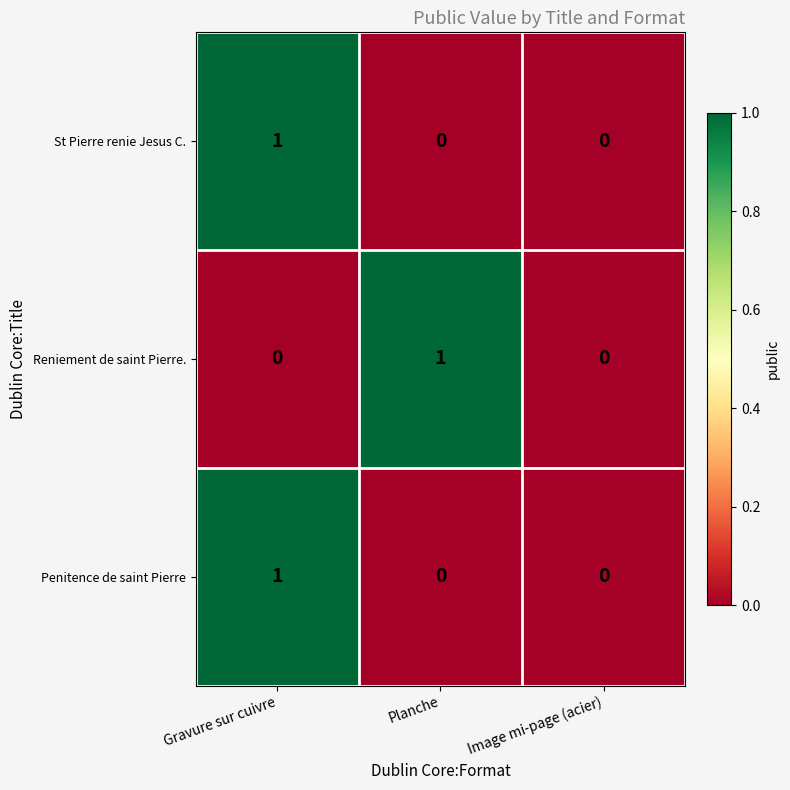

Count the number of categories in the chart.

3